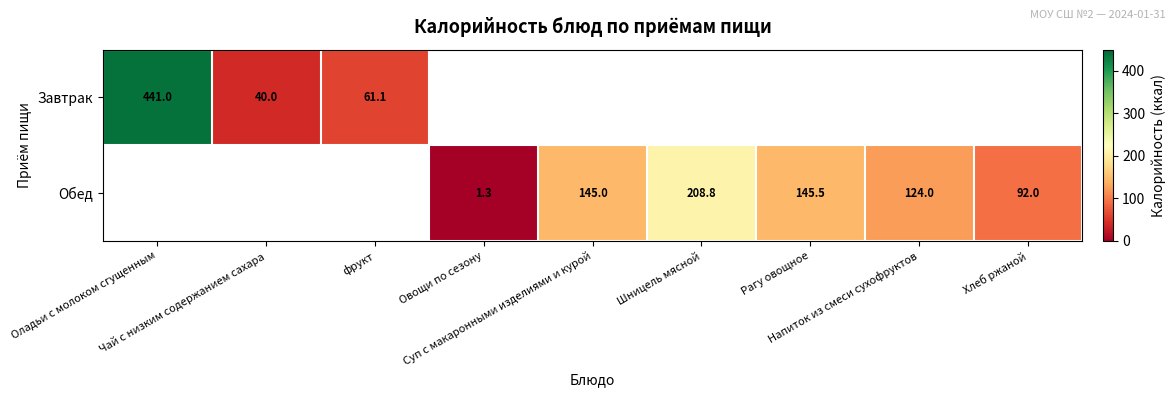

What is the greatest value displayed?

441.0